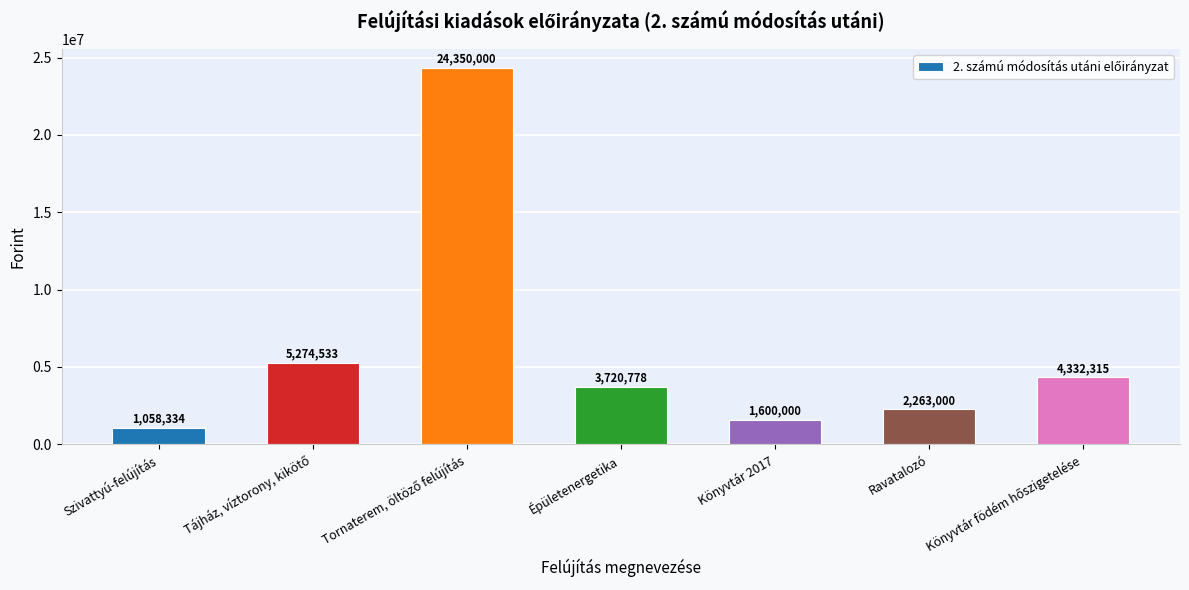

What is the value of the 5th bar from the left?

1600000